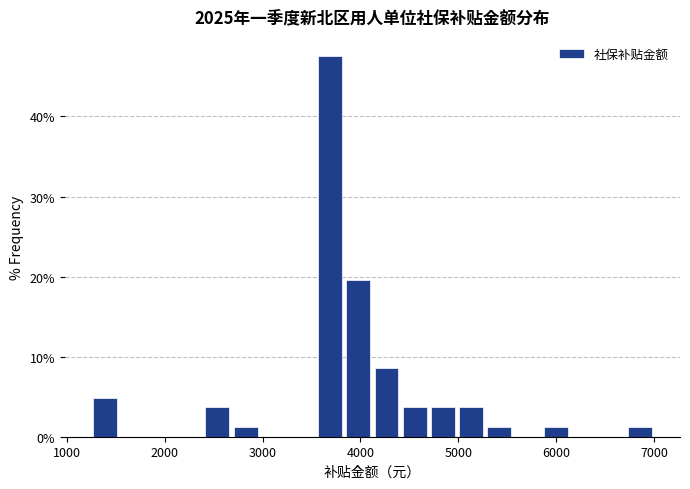

Around what value on the x-axis is the tallest bar? Give the approximate position of its centre, as read against the axis.

3700